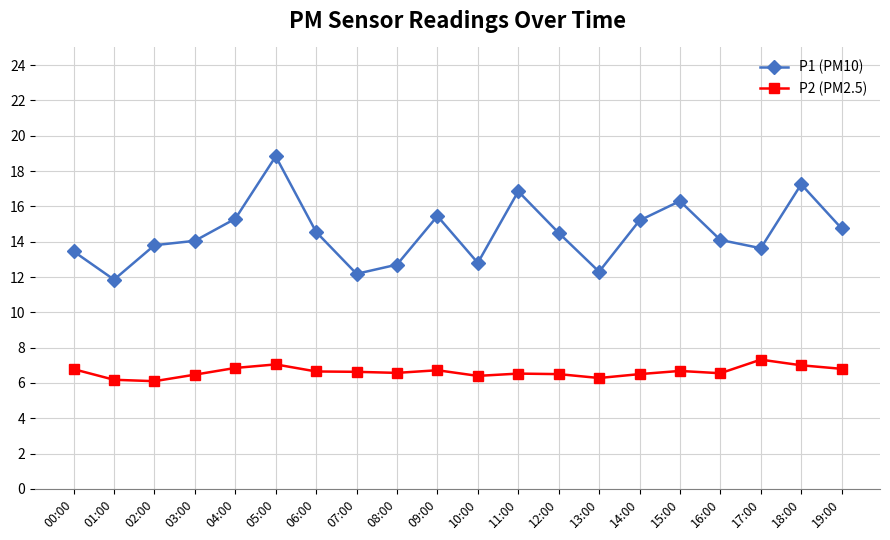

Between 07:00 and 14:00, which series saw the biggest shift?

P1 (PM10)